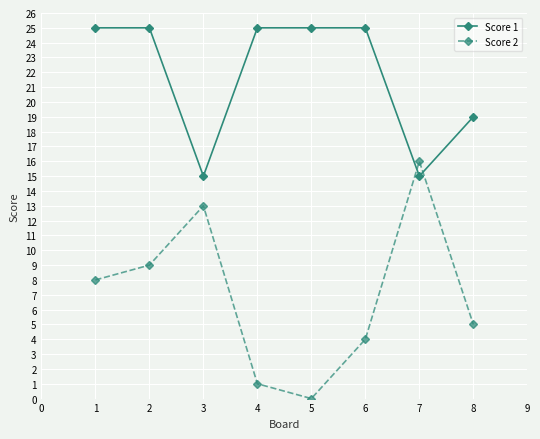

True or false: Score 1 has a value of 25 at 4.

True